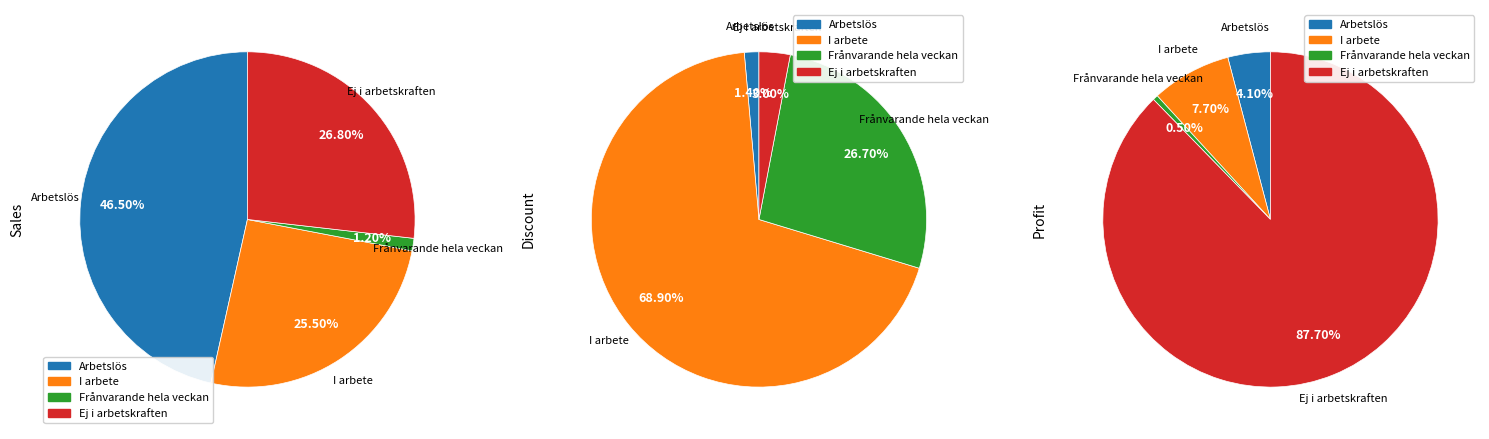

What percentage is the Frånvarande hela veckan slice, to the nearest percent?

1%